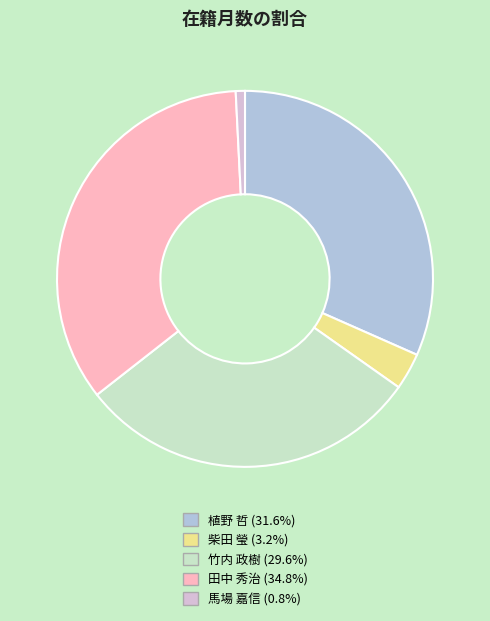

How many slices are in this pie chart?

5